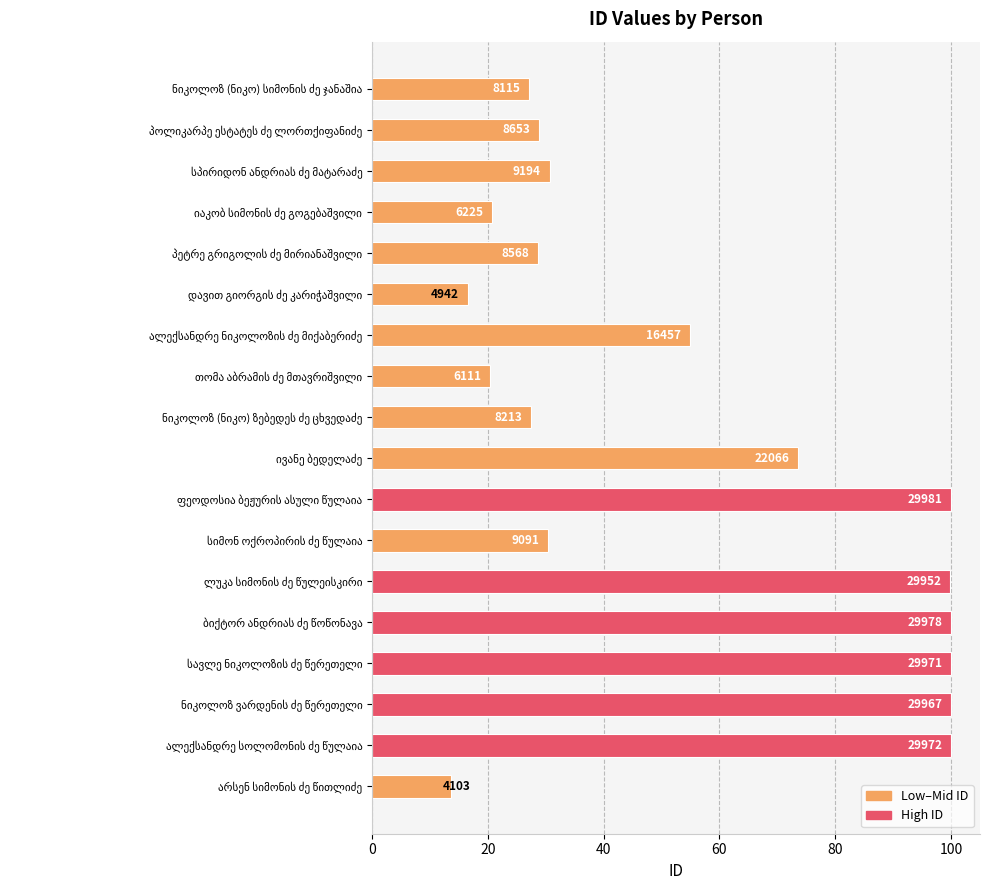

Does the chart contain any negative values?

No